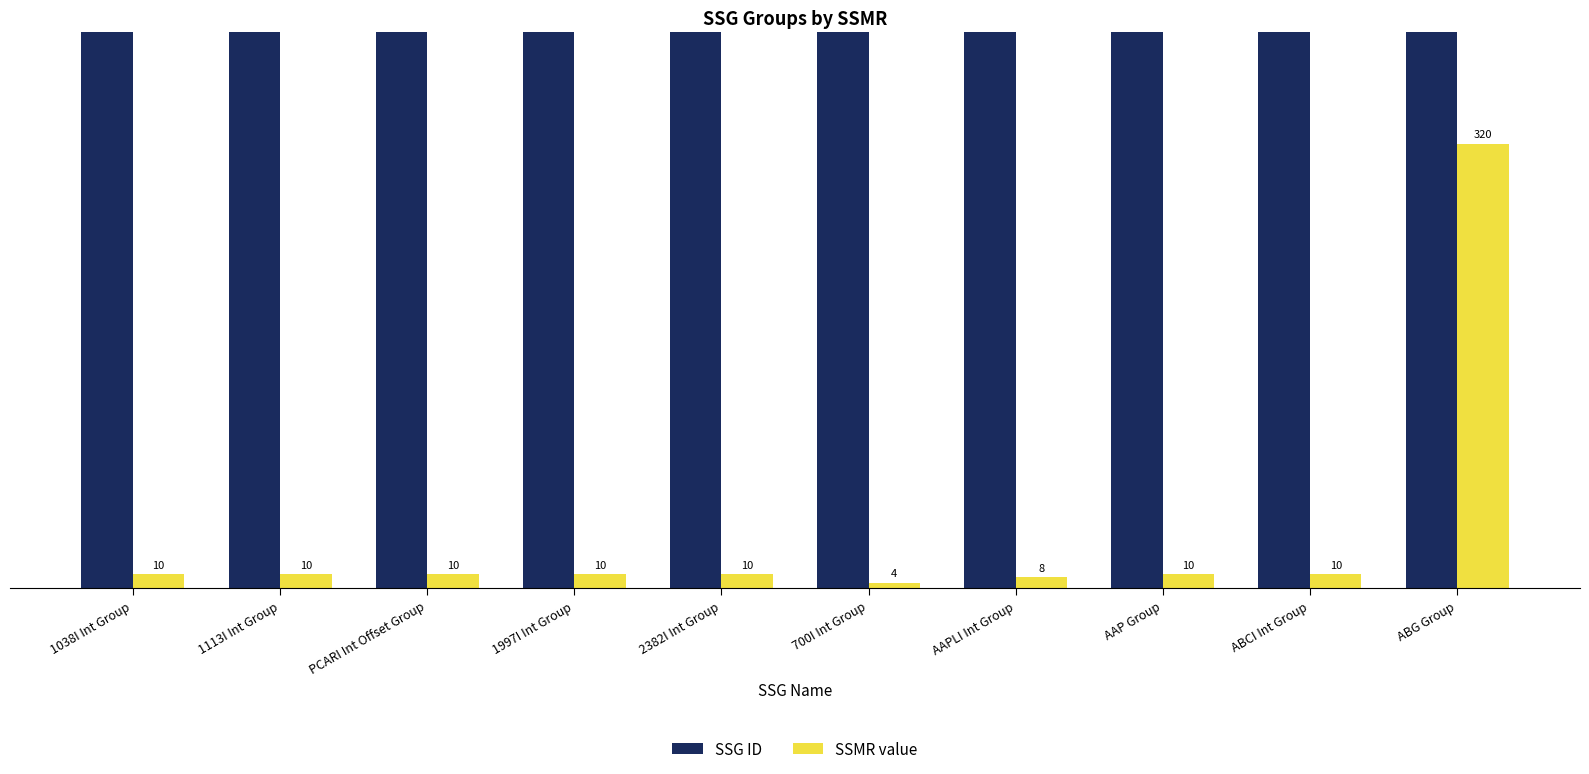

Reading left to right, what are all the values shown in this chart?

SSG ID: 1038I Int Group=2244	1113I Int Group=2245	PCARI Int Offset Group=2315	1997I Int Group=2230	2382I Int Group=2000	700I Int Group=2001	AAPLI Int Group=2002	AAP Group=2159	ABCI Int Group=2003	ABG Group=1603
SSMR value: 1038I Int Group=10	1113I Int Group=10	PCARI Int Offset Group=10	1997I Int Group=10	2382I Int Group=10	700I Int Group=4	AAPLI Int Group=8	AAP Group=10	ABCI Int Group=10	ABG Group=320